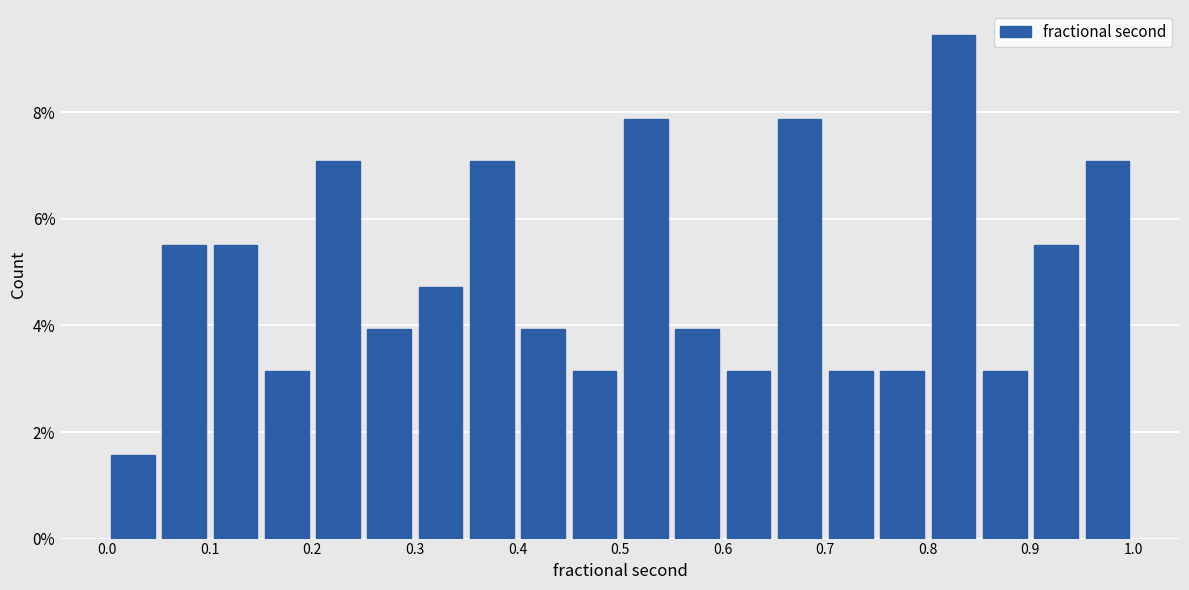

Over which range of the x-axis is the bar tallest?

0.80 to 0.85